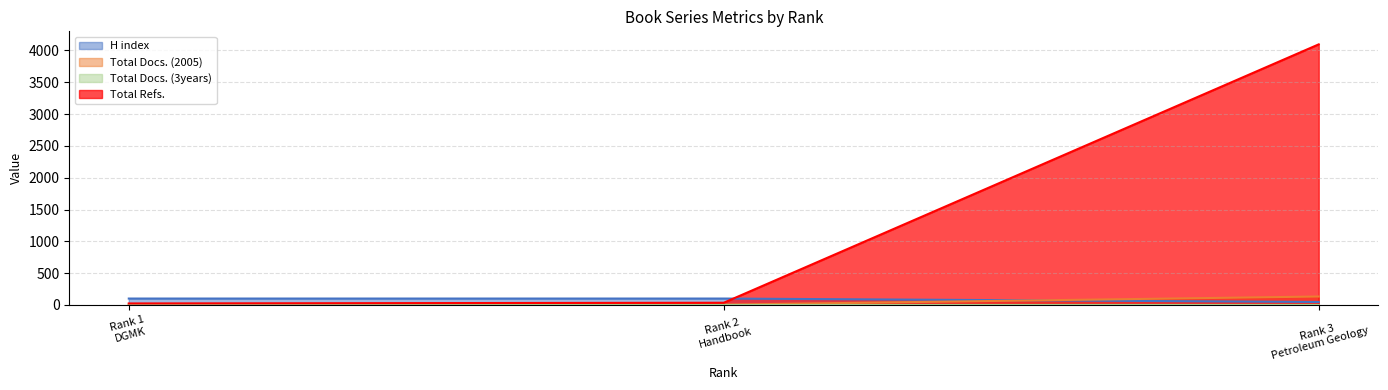

Which has a higher value, Rank 2
Handbook or Rank 3
Petroleum Geology?

Rank 2
Handbook